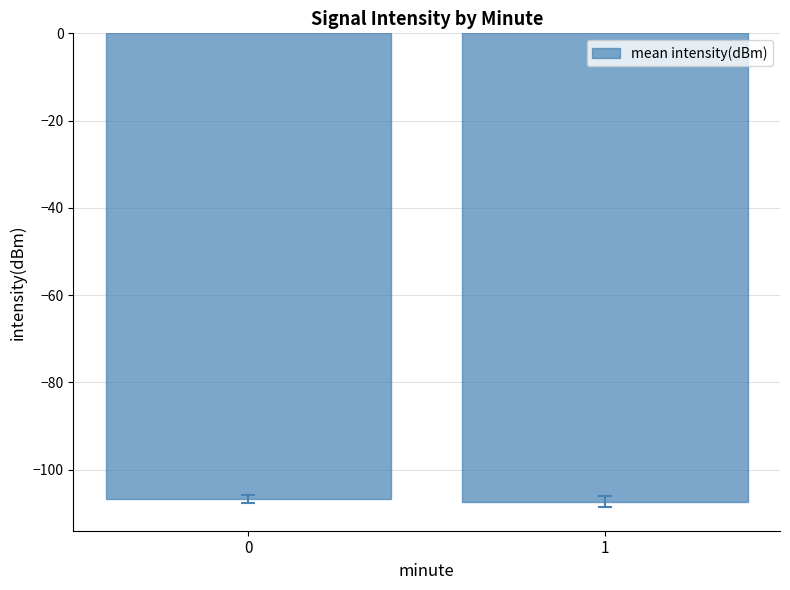

The value at 1 is -107.3. True or false?

True